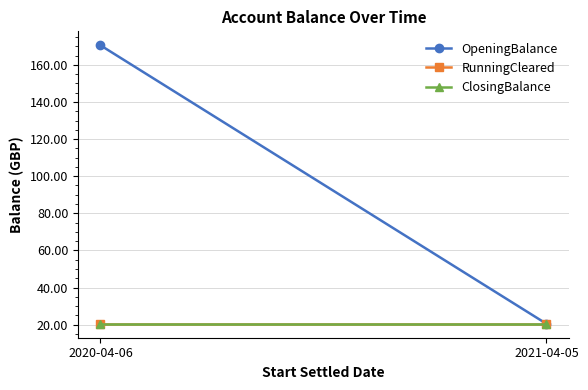

What is the greatest value displayed?

170.5